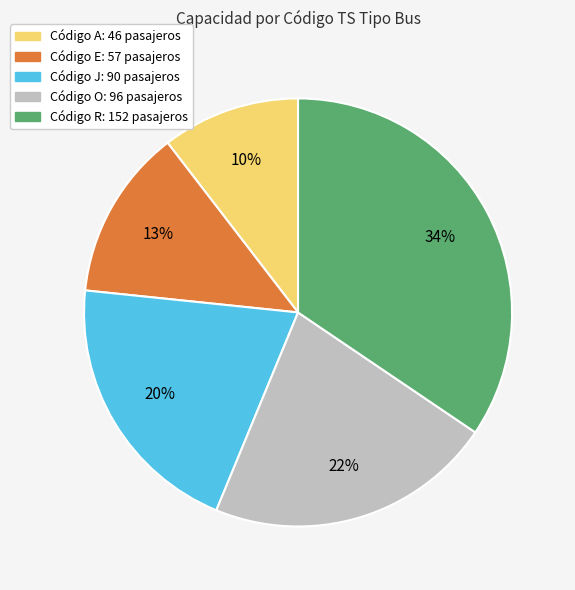

To the nearest percent, what is the difference between the largest and smallest slice percentages?

24%